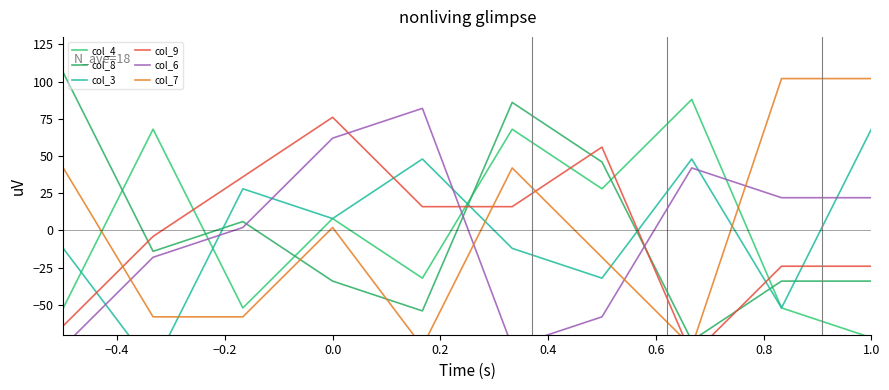

At how many categories does at least one series exceed 6?

10